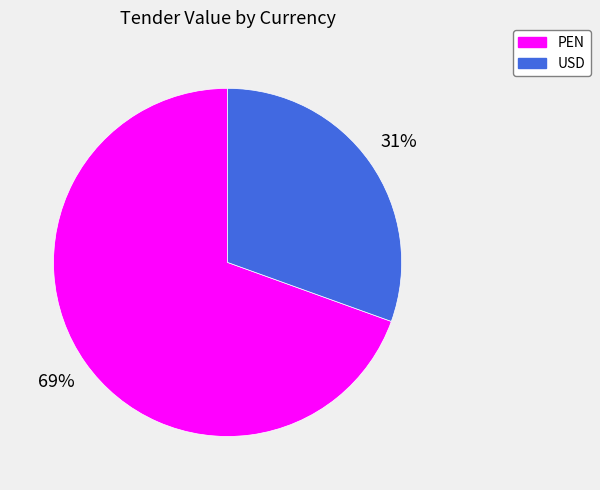

Is there any slice that represents more than half of the pie?

Yes